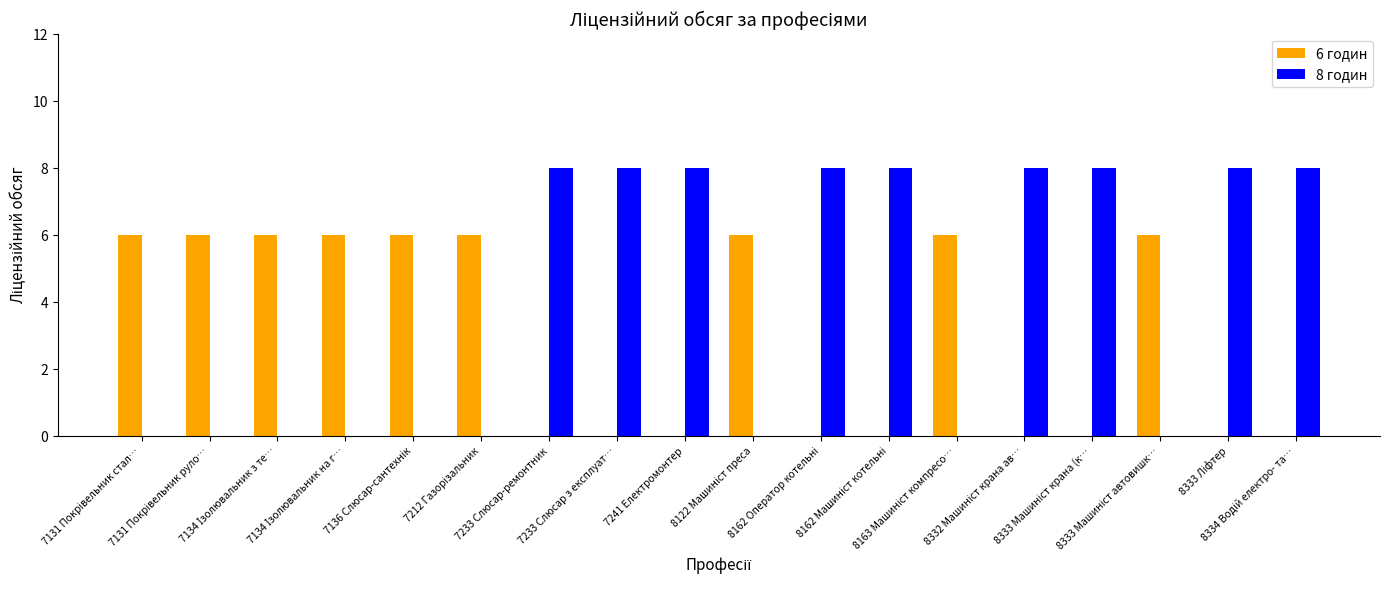

Which series has the largest total across all categories?

8 годин